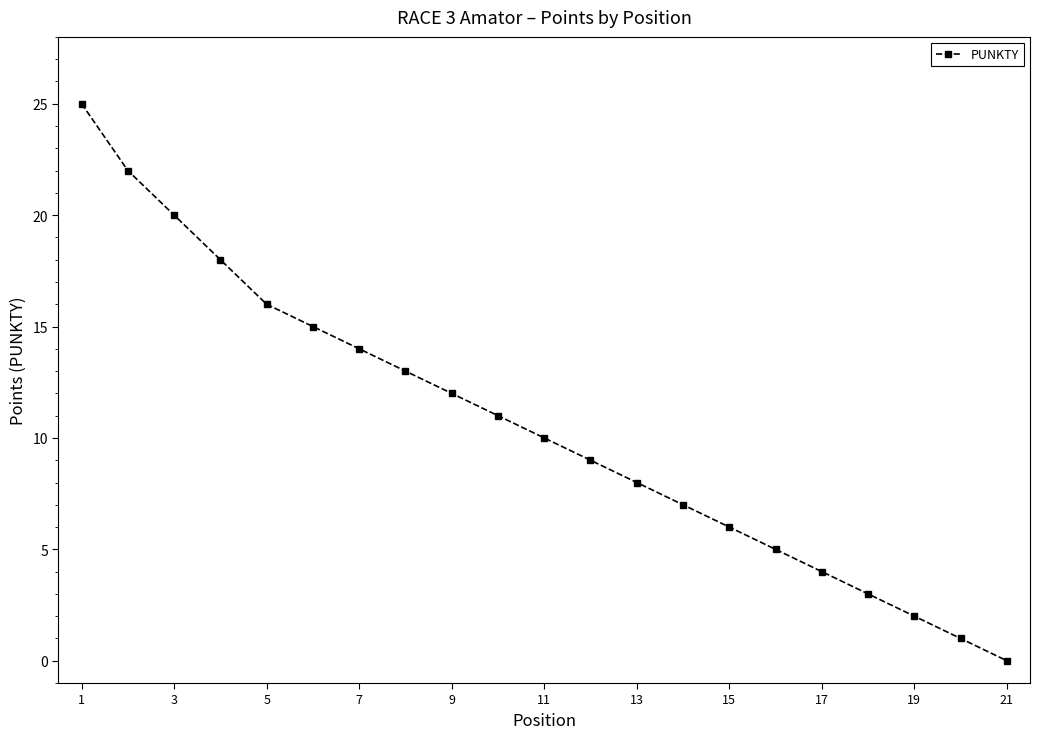

Count the number of data series in this chart.

1